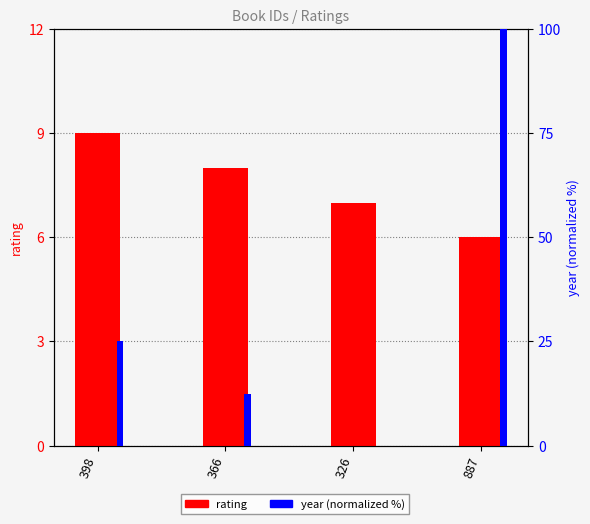

Which series has the largest total across all categories?

year (normalized)